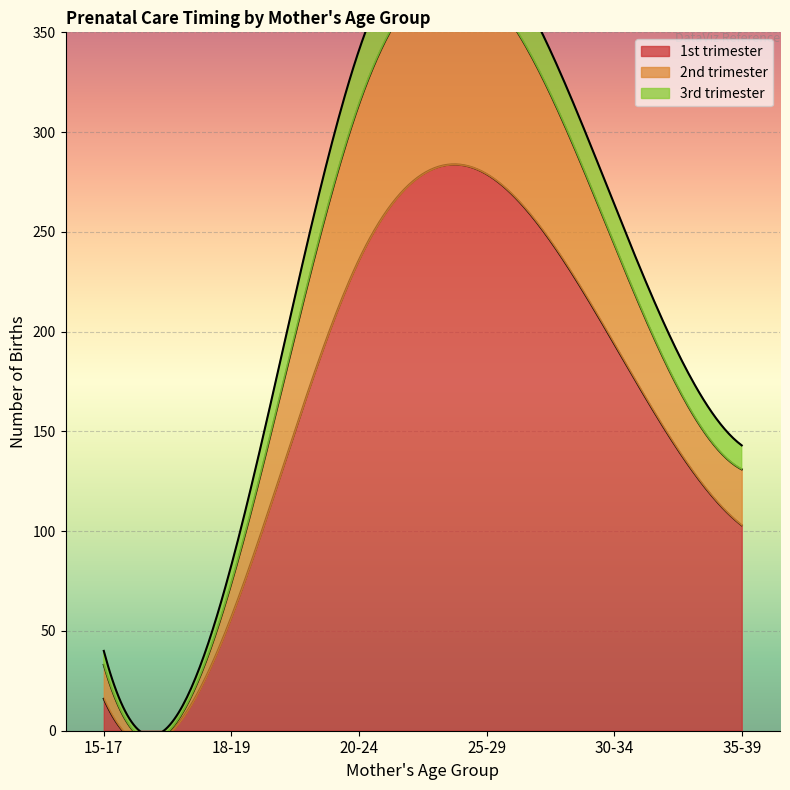

How many values in the 3rd trimester series exceed 20?

2